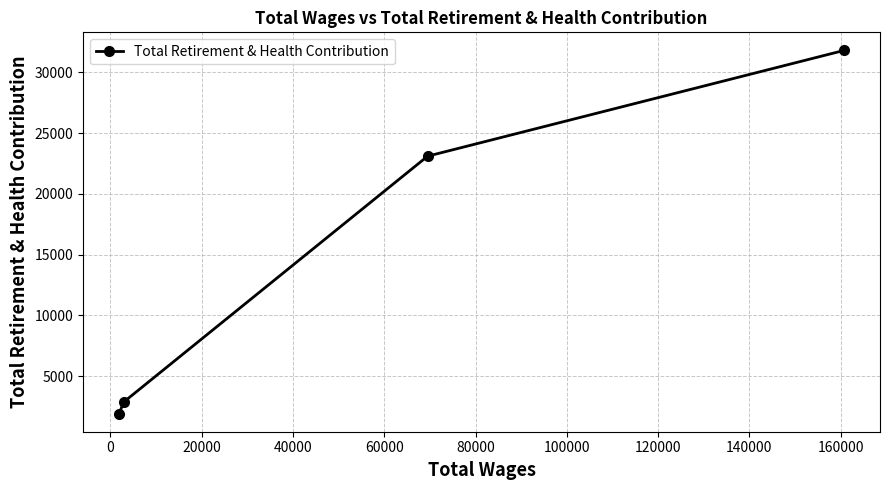

What is the greatest value displayed?

31792